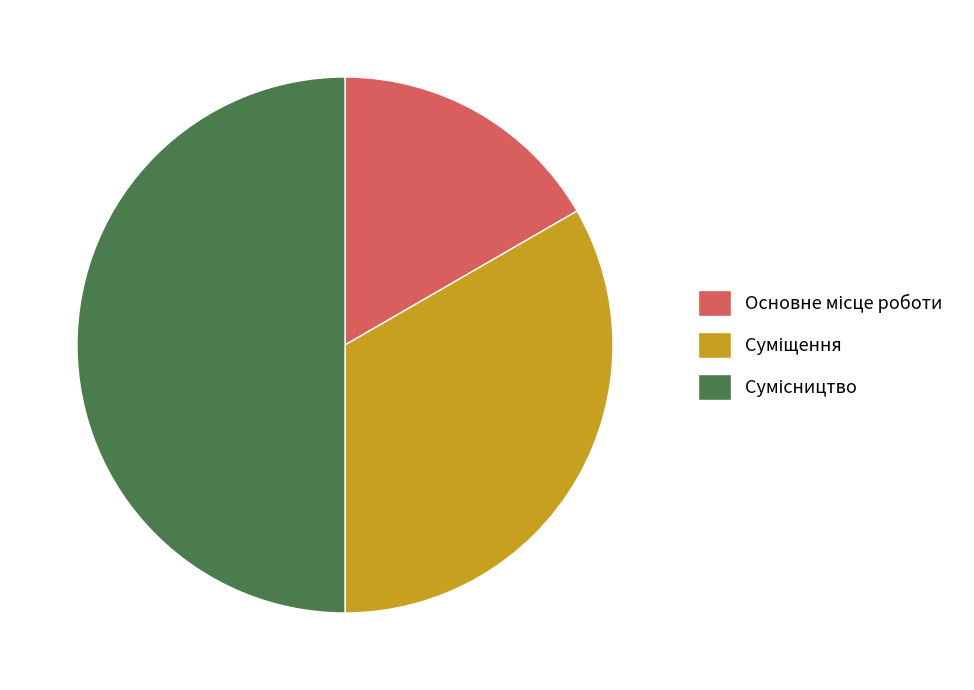

Does any single category account for the majority?

No